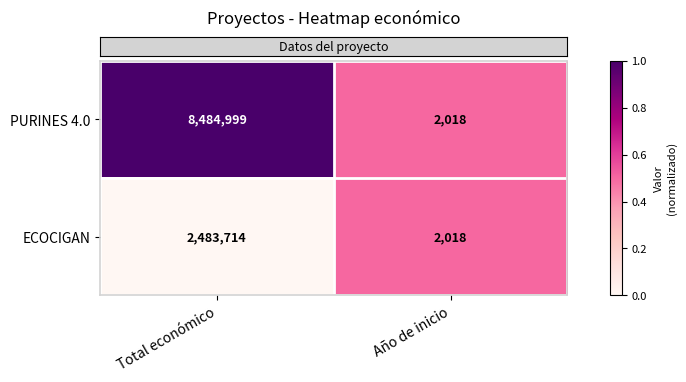

Reading left to right, extract all data points from this chart.

PURINES 4.0: 8484999	2018
ECOCIGAN: 2483714	2018